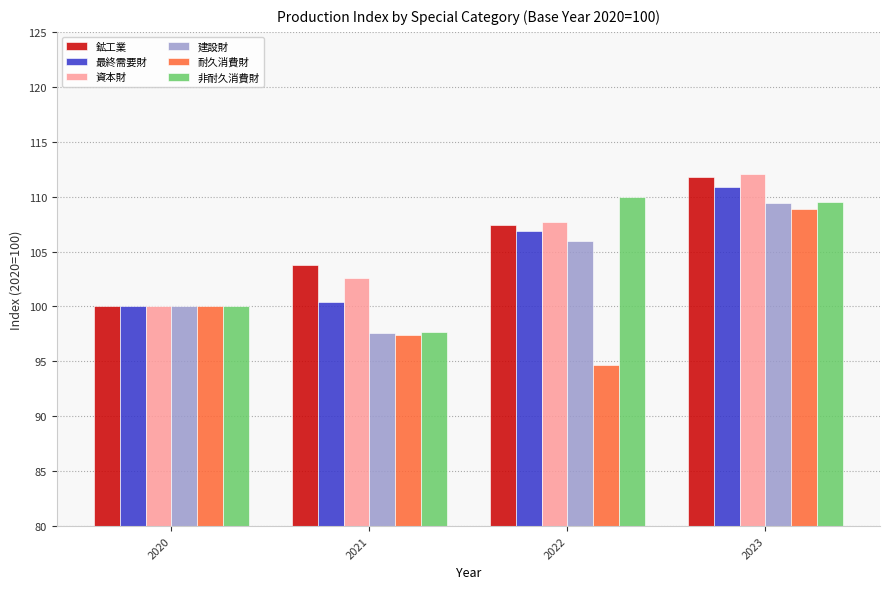

What is the difference between the maximum and minimum values in the 鉱工業 series?

11.8